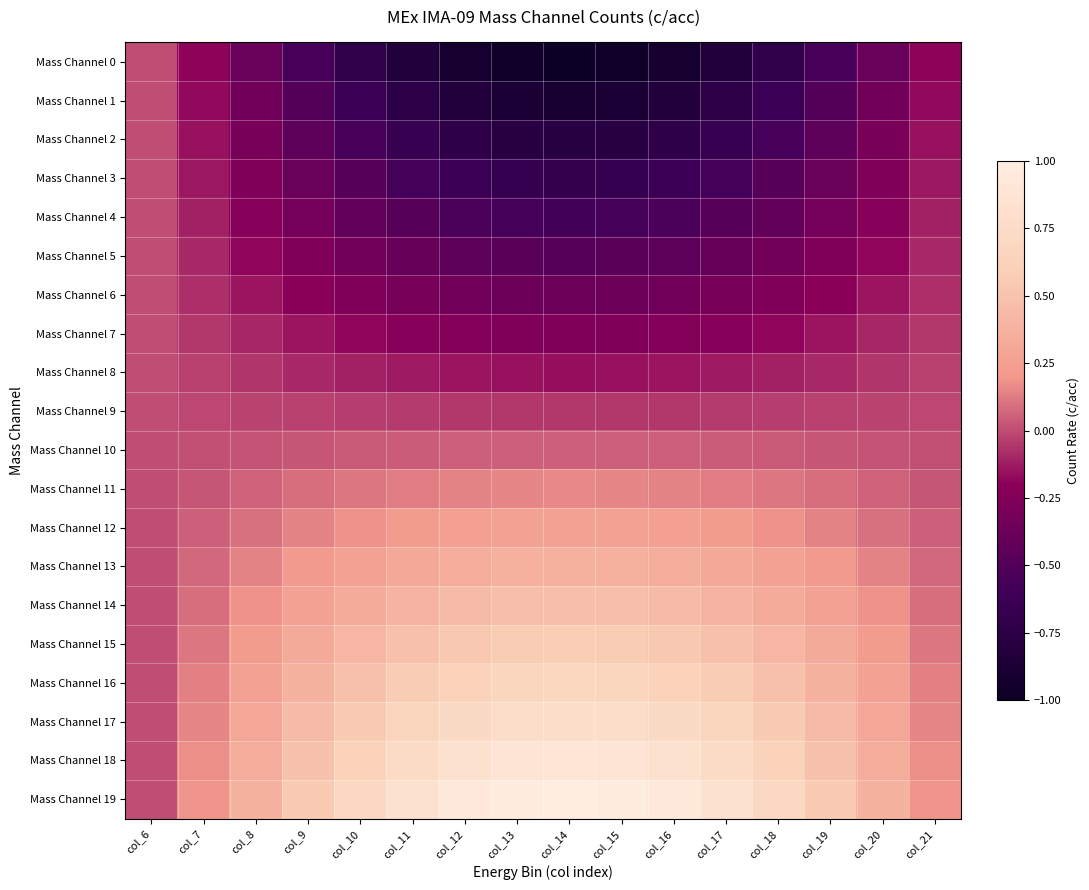

Reading left to right, transcribe all the data shown in this chart.

Mass Channel 0: col_6=0.0	col_7=-0.2	col_8=-0.4	col_9=-0.6	col_10=-0.7	col_11=-0.8	col_12=-0.9	col_13=-1.0	col_14=-1.0	col_15=-1.0	col_16=-0.9	col_17=-0.8	col_18=-0.7	col_19=-0.6	col_20=-0.4	col_21=-0.2
Mass Channel 1: col_6=0.0	col_7=-0.2	col_8=-0.3	col_9=-0.5	col_10=-0.6	col_11=-0.7	col_12=-0.8	col_13=-0.9	col_14=-0.9	col_15=-0.9	col_16=-0.8	col_17=-0.7	col_18=-0.6	col_19=-0.5	col_20=-0.3	col_21=-0.2
Mass Channel 2: col_6=0.0	col_7=-0.2	col_8=-0.3	col_9=-0.4	col_10=-0.6	col_11=-0.7	col_12=-0.7	col_13=-0.8	col_14=-0.8	col_15=-0.8	col_16=-0.7	col_17=-0.7	col_18=-0.6	col_19=-0.4	col_20=-0.3	col_21=-0.2
Mass Channel 3: col_6=0.0	col_7=-0.1	col_8=-0.3	col_9=-0.4	col_10=-0.5	col_11=-0.6	col_12=-0.6	col_13=-0.7	col_14=-0.7	col_15=-0.7	col_16=-0.6	col_17=-0.6	col_18=-0.5	col_19=-0.4	col_20=-0.3	col_21=-0.1
Mass Channel 4: col_6=0.0	col_7=-0.1	col_8=-0.2	col_9=-0.3	col_10=-0.4	col_11=-0.5	col_12=-0.5	col_13=-0.6	col_14=-0.6	col_15=-0.6	col_16=-0.5	col_17=-0.5	col_18=-0.4	col_19=-0.3	col_20=-0.2	col_21=-0.1
Mass Channel 5: col_6=0.0	col_7=-0.1	col_8=-0.2	col_9=-0.3	col_10=-0.3	col_11=-0.4	col_12=-0.4	col_13=-0.5	col_14=-0.5	col_15=-0.5	col_16=-0.4	col_17=-0.4	col_18=-0.3	col_19=-0.3	col_20=-0.2	col_21=-0.1
Mass Channel 6: col_6=0.0	col_7=-0.1	col_8=-0.1	col_9=-0.2	col_10=-0.3	col_11=-0.3	col_12=-0.3	col_13=-0.4	col_14=-0.4	col_15=-0.4	col_16=-0.3	col_17=-0.3	col_18=-0.3	col_19=-0.2	col_20=-0.1	col_21=-0.1
Mass Channel 7: col_6=0.0	col_7=-0.1	col_8=-0.1	col_9=-0.1	col_10=-0.2	col_11=-0.2	col_12=-0.2	col_13=-0.3	col_14=-0.3	col_15=-0.3	col_16=-0.2	col_17=-0.2	col_18=-0.2	col_19=-0.1	col_20=-0.1	col_21=-0.1
Mass Channel 8: col_6=0.0	col_7=-0.0	col_8=-0.1	col_9=-0.1	col_10=-0.1	col_11=-0.1	col_12=-0.1	col_13=-0.2	col_14=-0.2	col_15=-0.2	col_16=-0.1	col_17=-0.1	col_18=-0.1	col_19=-0.1	col_20=-0.1	col_21=-0.0
Mass Channel 9: col_6=0.0	col_7=-0.0	col_8=-0.0	col_9=-0.0	col_10=-0.0	col_11=-0.0	col_12=-0.0	col_13=-0.1	col_14=-0.1	col_15=-0.1	col_16=-0.0	col_17=-0.0	col_18=-0.0	col_19=-0.0	col_20=-0.0	col_21=-0.0
Mass Channel 10: col_6=0.0	col_7=0.0	col_8=0.0	col_9=0.0	col_10=0.0	col_11=0.0	col_12=0.0	col_13=0.1	col_14=0.1	col_15=0.1	col_16=0.0	col_17=0.0	col_18=0.0	col_19=0.0	col_20=0.0	col_21=0.0
Mass Channel 11: col_6=0.0	col_7=0.0	col_8=0.1	col_9=0.1	col_10=0.1	col_11=0.1	col_12=0.1	col_13=0.2	col_14=0.2	col_15=0.2	col_16=0.1	col_17=0.1	col_18=0.1	col_19=0.1	col_20=0.1	col_21=0.0
Mass Channel 12: col_6=0.0	col_7=0.1	col_8=0.1	col_9=0.1	col_10=0.2	col_11=0.2	col_12=0.2	col_13=0.3	col_14=0.3	col_15=0.3	col_16=0.2	col_17=0.2	col_18=0.2	col_19=0.1	col_20=0.1	col_21=0.1
Mass Channel 13: col_6=0.0	col_7=0.1	col_8=0.1	col_9=0.2	col_10=0.3	col_11=0.3	col_12=0.3	col_13=0.4	col_14=0.4	col_15=0.4	col_16=0.3	col_17=0.3	col_18=0.3	col_19=0.2	col_20=0.1	col_21=0.1
Mass Channel 14: col_6=0.0	col_7=0.1	col_8=0.2	col_9=0.3	col_10=0.3	col_11=0.4	col_12=0.4	col_13=0.5	col_14=0.5	col_15=0.5	col_16=0.4	col_17=0.4	col_18=0.3	col_19=0.3	col_20=0.2	col_21=0.1
Mass Channel 15: col_6=0.0	col_7=0.1	col_8=0.2	col_9=0.3	col_10=0.4	col_11=0.5	col_12=0.5	col_13=0.6	col_14=0.6	col_15=0.6	col_16=0.5	col_17=0.5	col_18=0.4	col_19=0.3	col_20=0.2	col_21=0.1
Mass Channel 16: col_6=0.0	col_7=0.1	col_8=0.3	col_9=0.4	col_10=0.5	col_11=0.6	col_12=0.6	col_13=0.7	col_14=0.7	col_15=0.7	col_16=0.6	col_17=0.6	col_18=0.5	col_19=0.4	col_20=0.3	col_21=0.1
Mass Channel 17: col_6=0.0	col_7=0.2	col_8=0.3	col_9=0.4	col_10=0.6	col_11=0.7	col_12=0.7	col_13=0.8	col_14=0.8	col_15=0.8	col_16=0.7	col_17=0.7	col_18=0.6	col_19=0.4	col_20=0.3	col_21=0.2
Mass Channel 18: col_6=0.0	col_7=0.2	col_8=0.3	col_9=0.5	col_10=0.6	col_11=0.7	col_12=0.8	col_13=0.9	col_14=0.9	col_15=0.9	col_16=0.8	col_17=0.7	col_18=0.6	col_19=0.5	col_20=0.3	col_21=0.2
Mass Channel 19: col_6=0.0	col_7=0.2	col_8=0.4	col_9=0.6	col_10=0.7	col_11=0.8	col_12=0.9	col_13=1.0	col_14=1.0	col_15=1.0	col_16=0.9	col_17=0.8	col_18=0.7	col_19=0.6	col_20=0.4	col_21=0.2